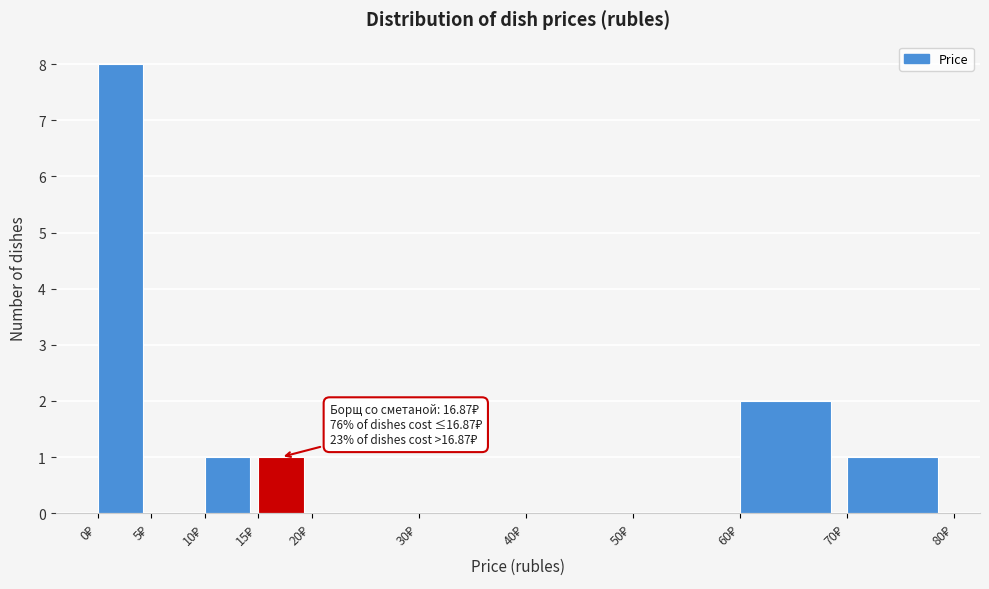

Which range on the x-axis has the tallest bar?

0 to 5